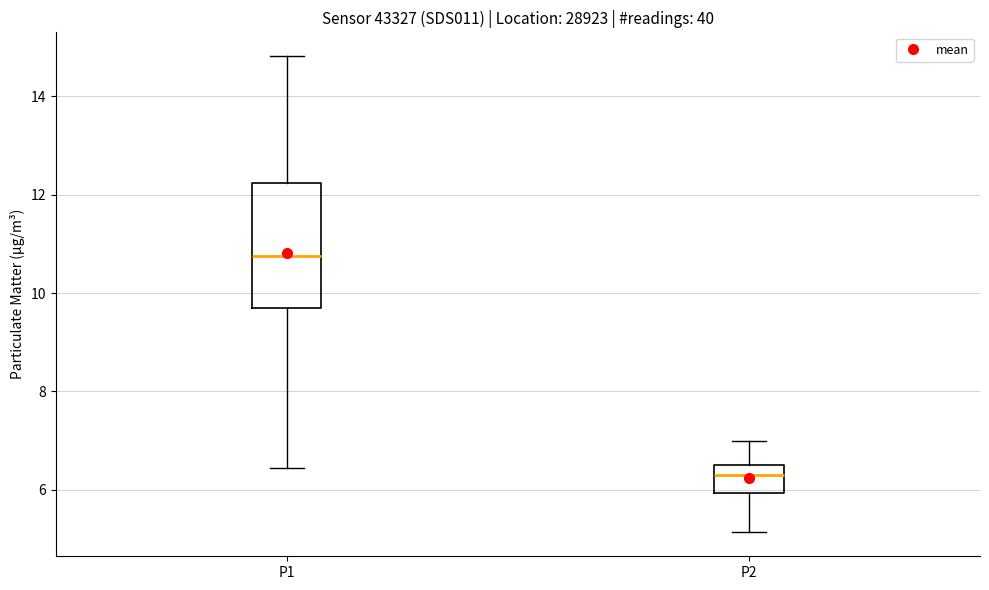

Reading left to right, read every box against the y-axis: the position of its median line, the range the box covers, and the ends of its whiskers. The values are not printed on the chart, so give them approximately, as read against the axis.

P1: median 10.8, box 9.6 to 12.2, whiskers 6.4 to 14.8
P2: median 6.2, box 6.0 to 6.6, whiskers 5.2 to 7.0